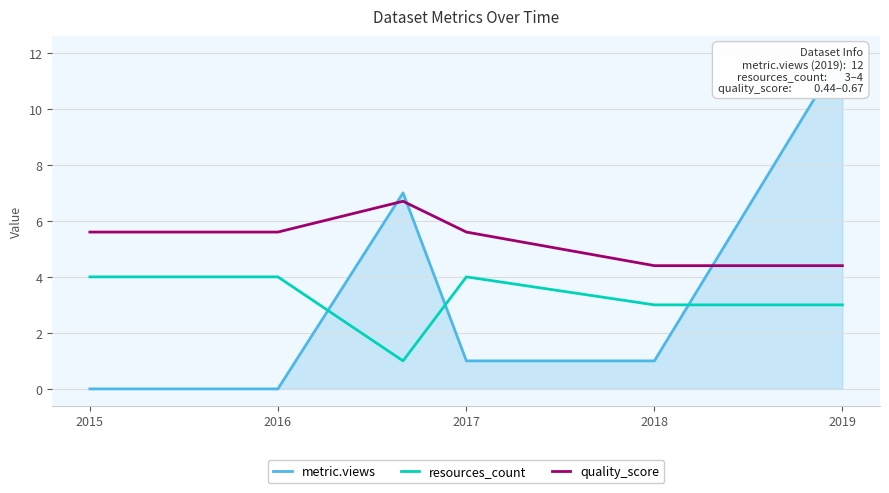

What is the approximate value of metric.views at 2018?

1.0